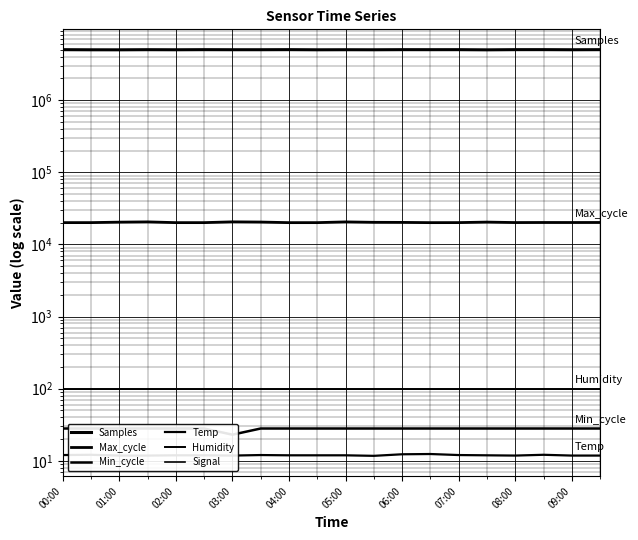

True or false: Temp has a value of 12.0 at 07:00.

True